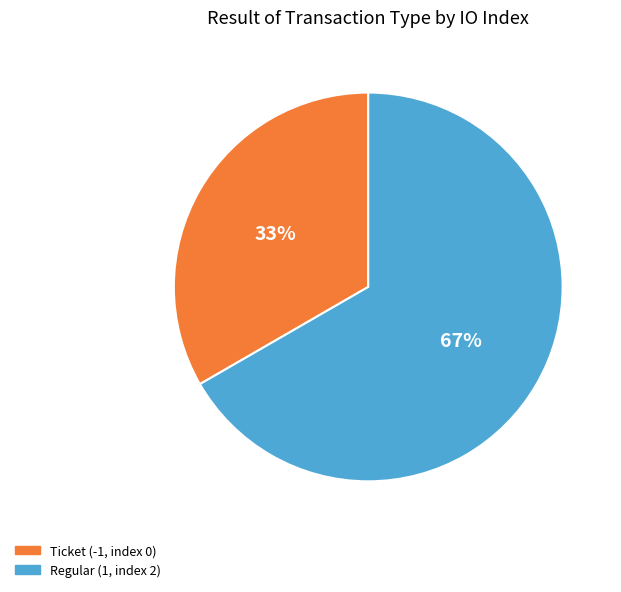

Which category has the smallest portion of the pie?

Ticket (-1, index 0)